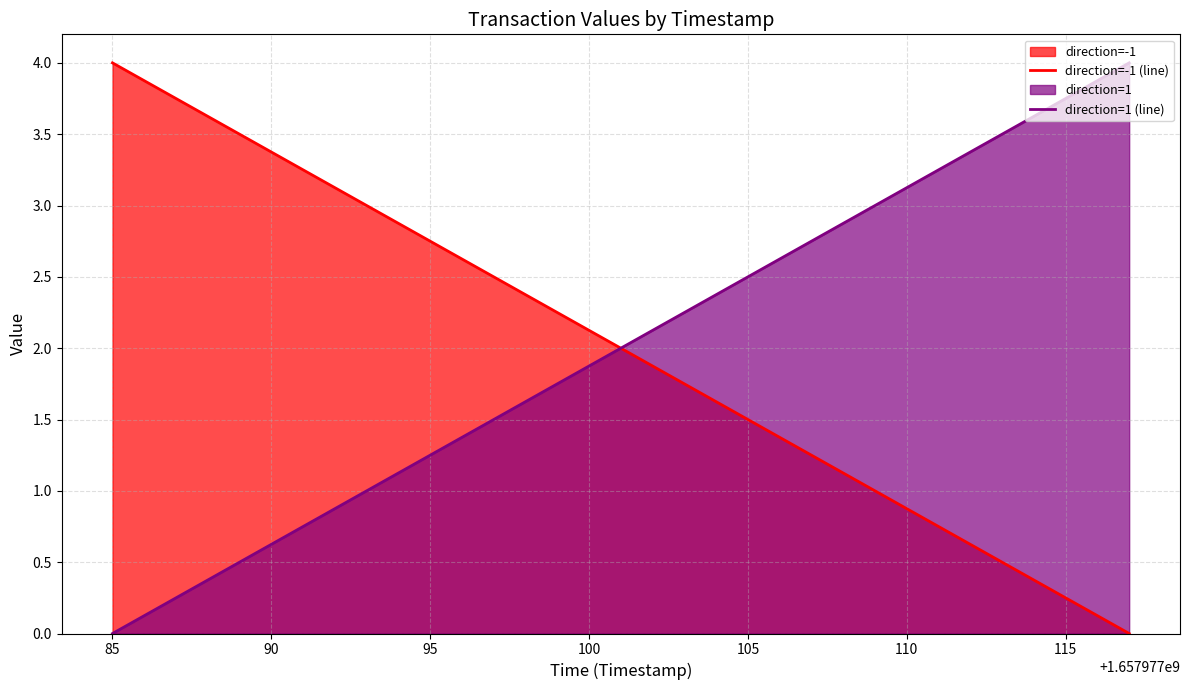

Rank the series by their maximum value, from highest to lowest.

direction=-1 (line), direction=1 (line)